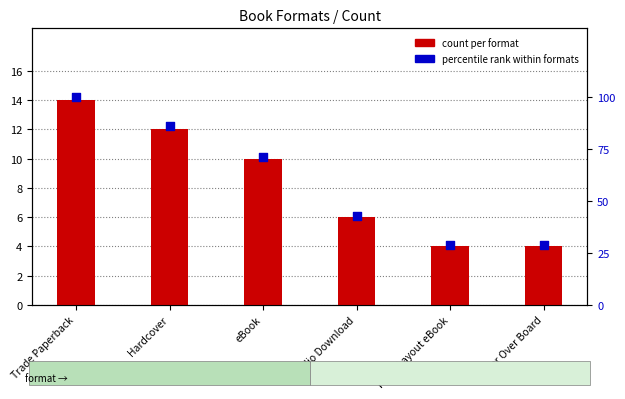

Which series has the largest total across all categories?

percentile rank within formats